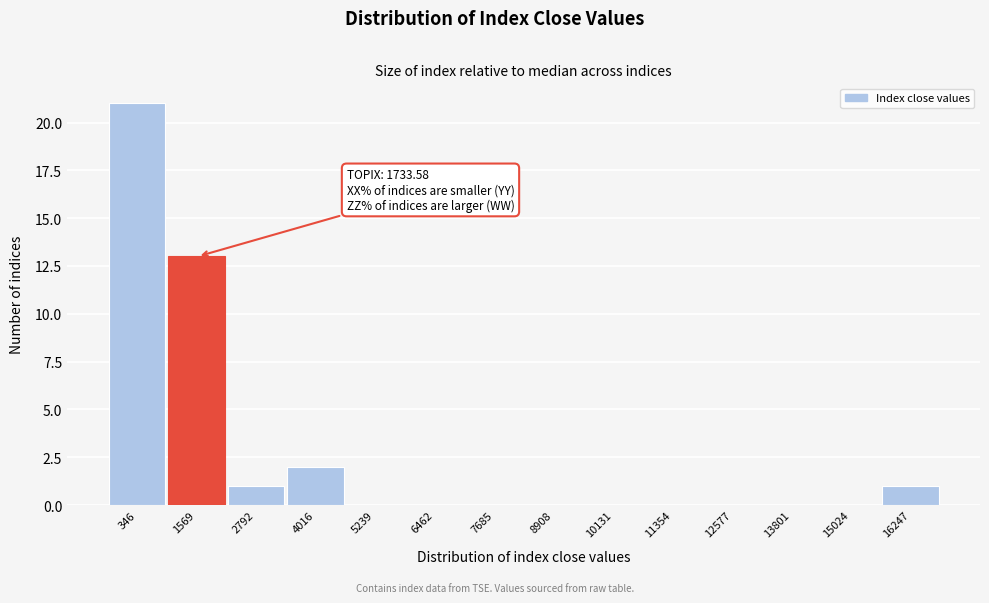

Reading right to left, extract all data points from this chart.

16247=1	15024=0	13801=0	12577=0	11354=0	10131=0	8908=0	7685=0	6462=0	5239=0	4016=2	2792=1	1569=13	346=21